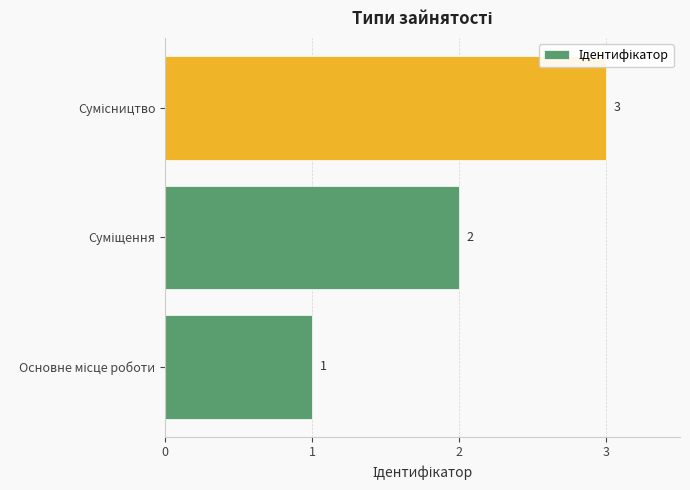

What is the sum of all values?

6